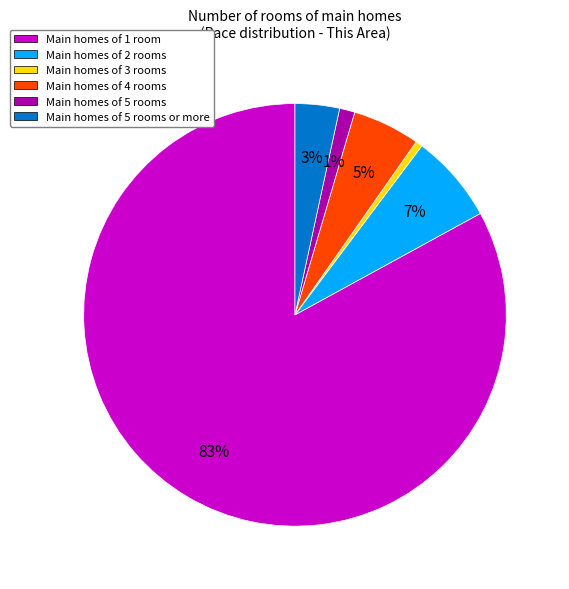

Is there a majority slice in this chart?

Yes